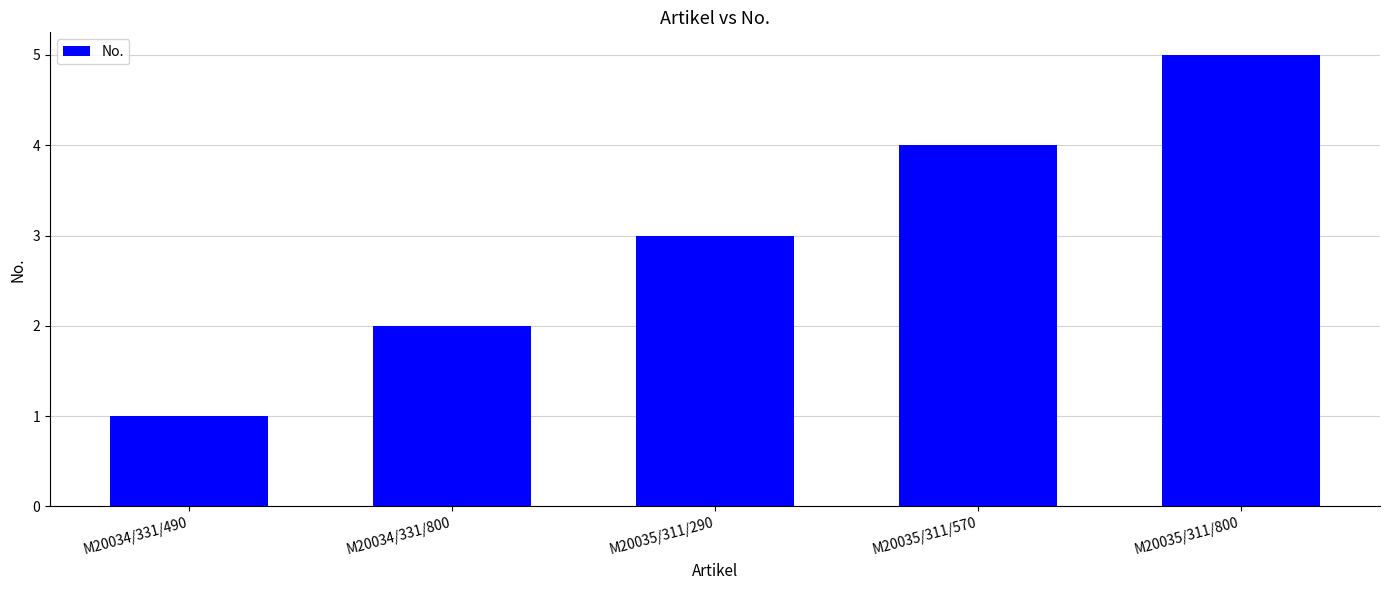

What is the value of the 1st bar from the left?

1